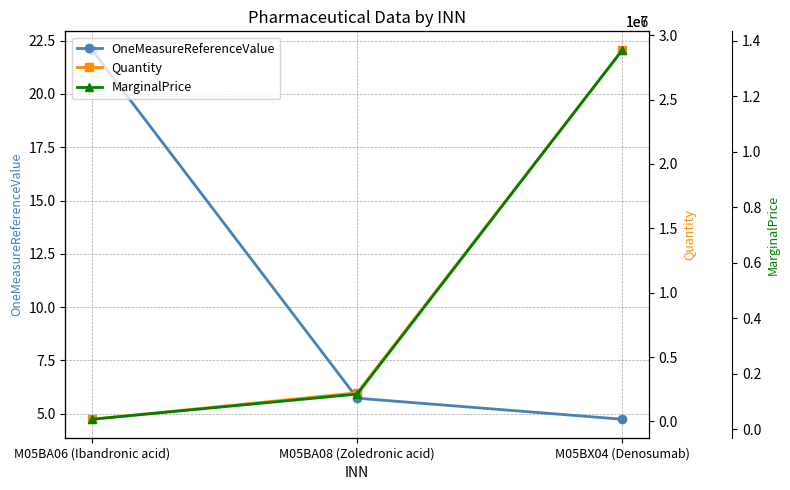

Rank the categories by OneMeasureReferenceValue value from lowest to highest.

M05BX04 (Denosumab), M05BA08 (Zoledronic acid), M05BA06 (Ibandronic acid)